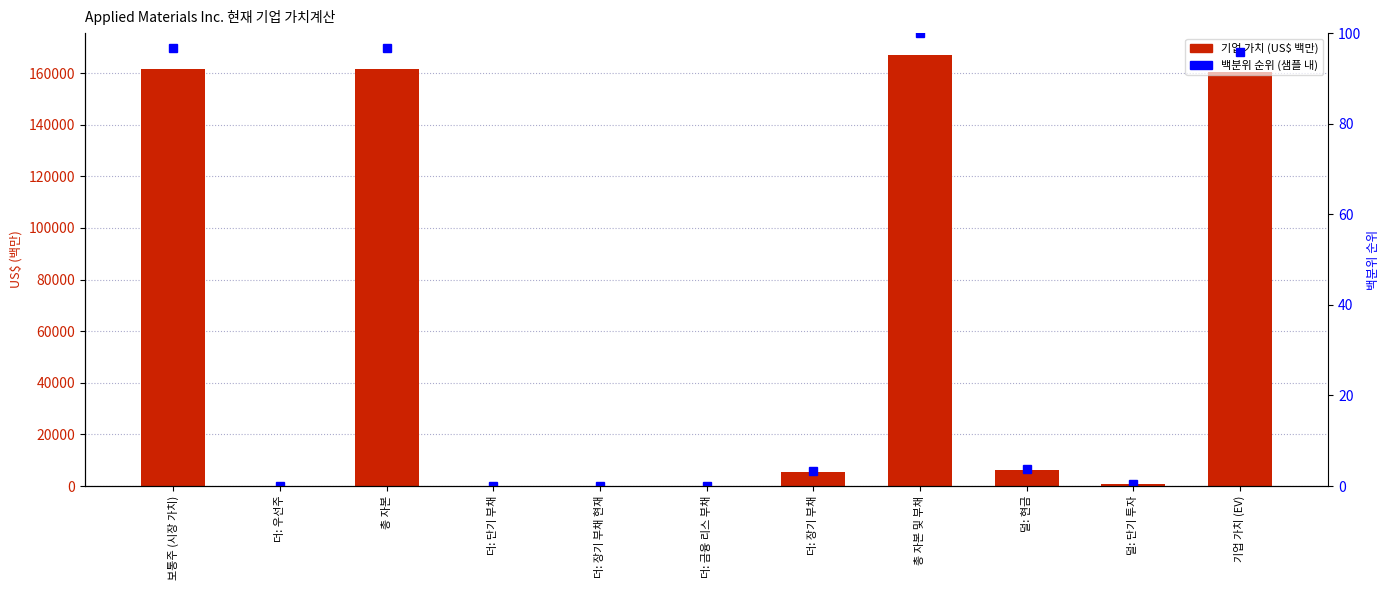

How many positive values does the col_1 (US$ 백만) series have?

9